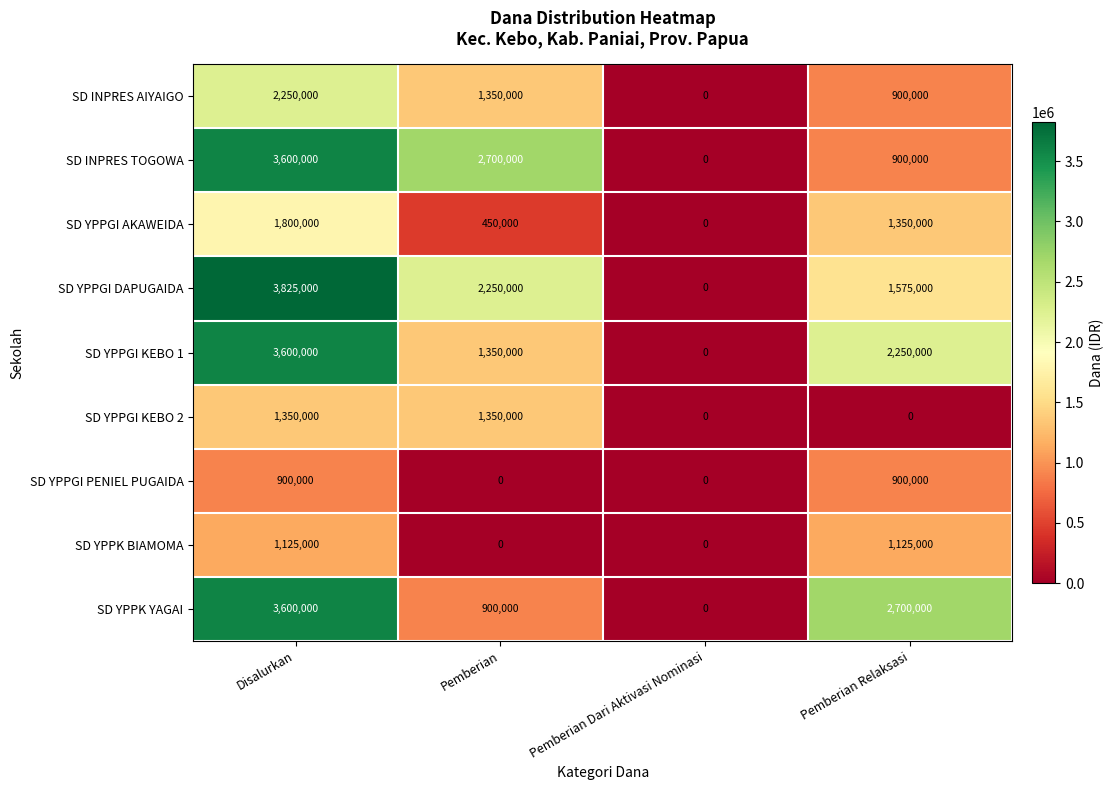

What is the average value of the SD YPPGI KEBO 1 series?

1800000